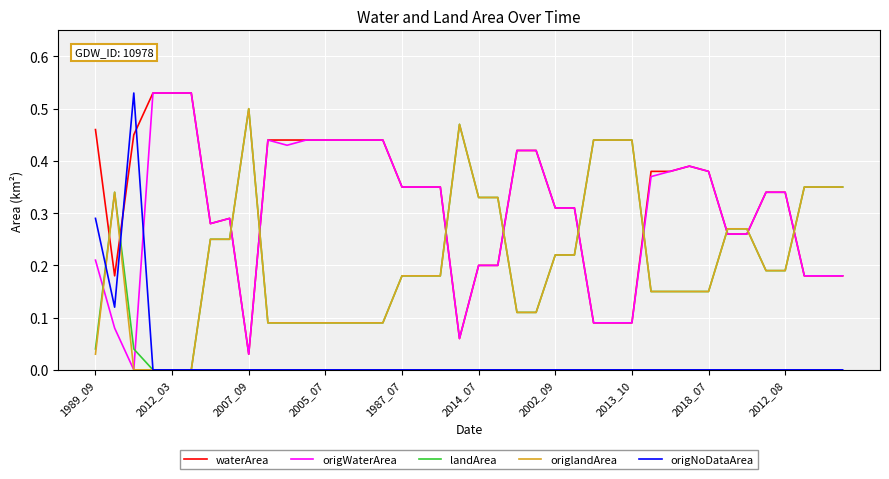

True or false: landArea and waterArea intersect in this chart.

True